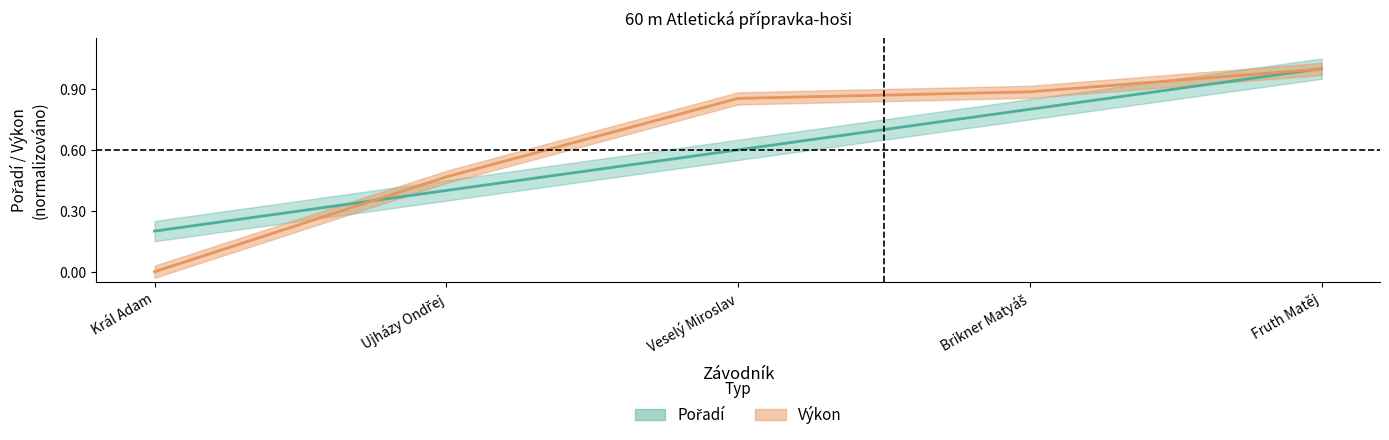

Between which two adjacent categories do Pořadí and Výkon first intersect?

Král Adam and Ujházy Ondřej